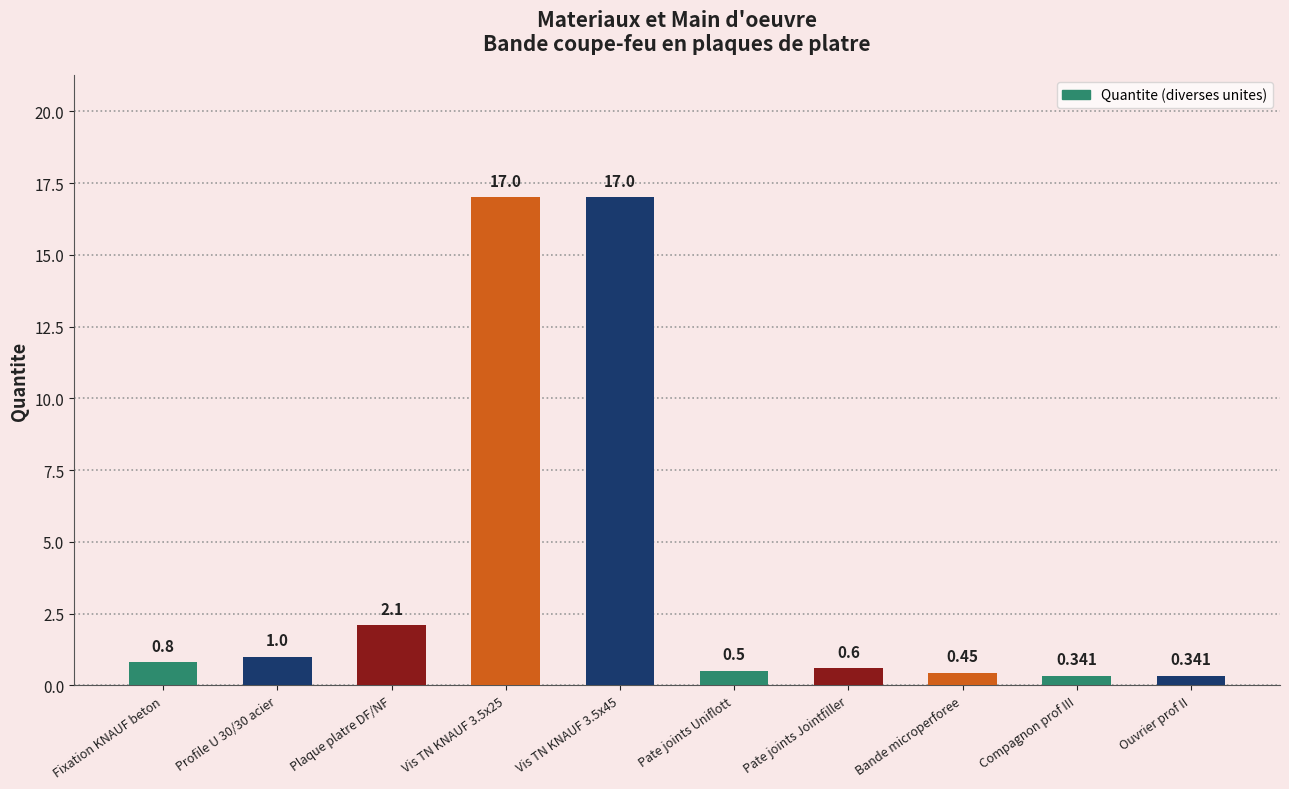

Which has a higher value, Pate joints Uniflott or Compagnon prof III?

Pate joints Uniflott